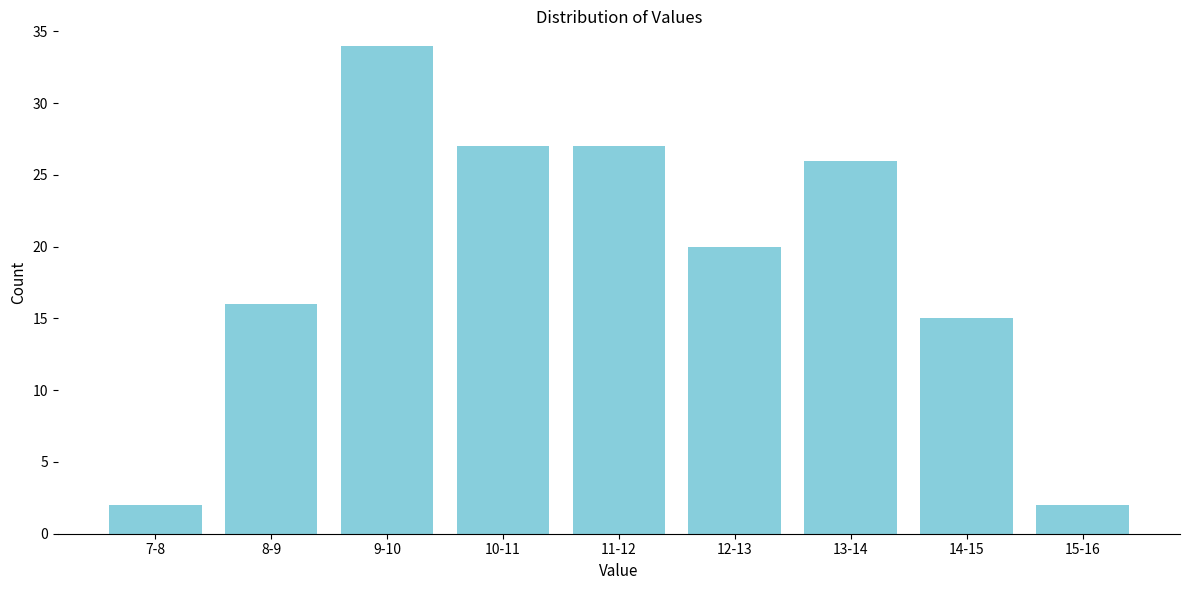

Reading left to right, extract all data points from this chart.

2	16	34	27	27	20	26	15	2